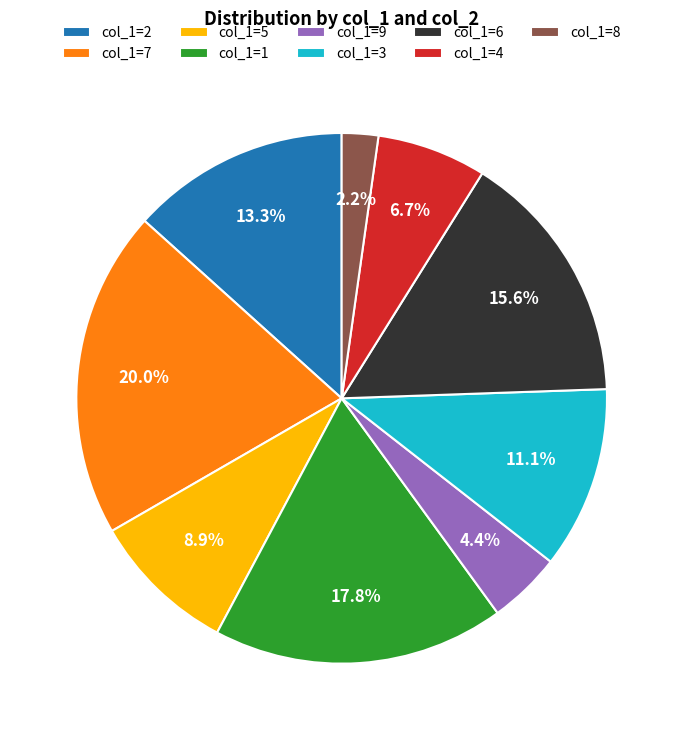

What is the smallest slice in the pie chart?

col_1=8